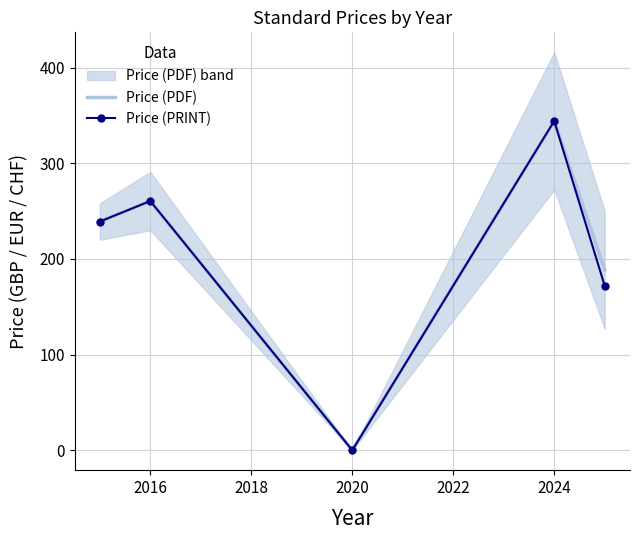

True or false: Price (PDF) and Price (PRINT) intersect in this chart.

False